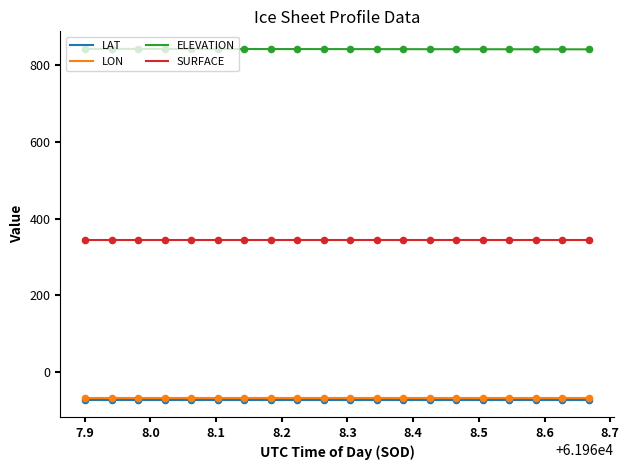

True or false: ELEVATION and LAT intersect in this chart.

False